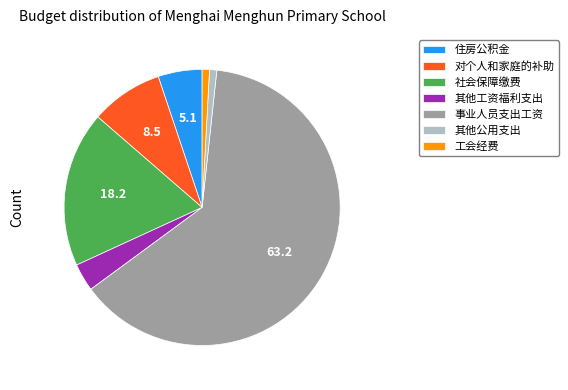

Which category has the biggest portion of the pie?

事业人员支出工资